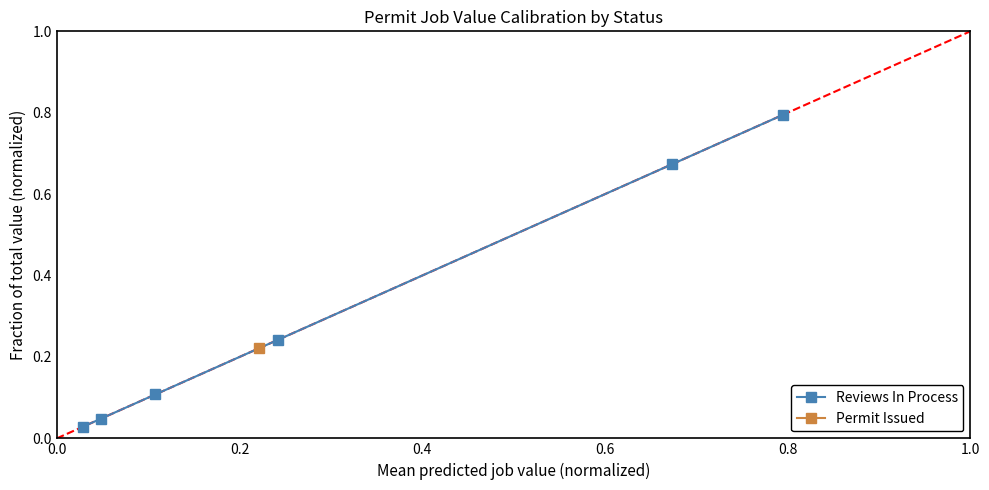

How many categories are shown in the chart?

6